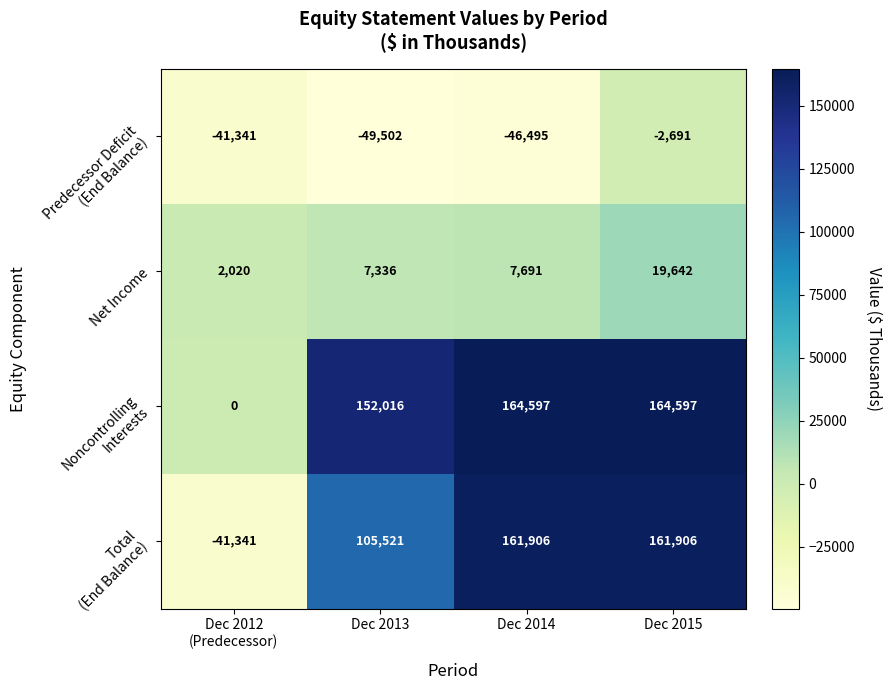

What is the total value across all series at Dec 2015?

343454